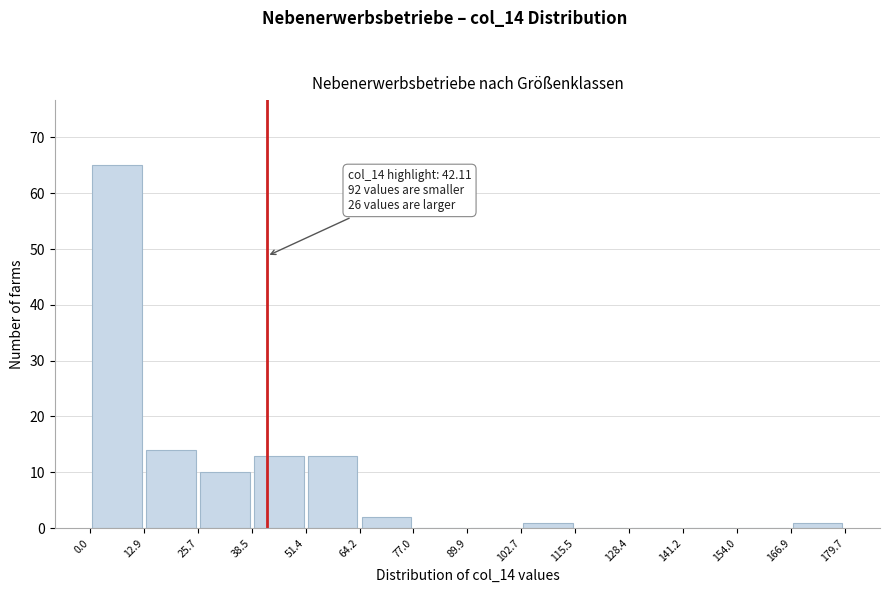

Over which range of the x-axis is the bar tallest?

0.0 to 12.9